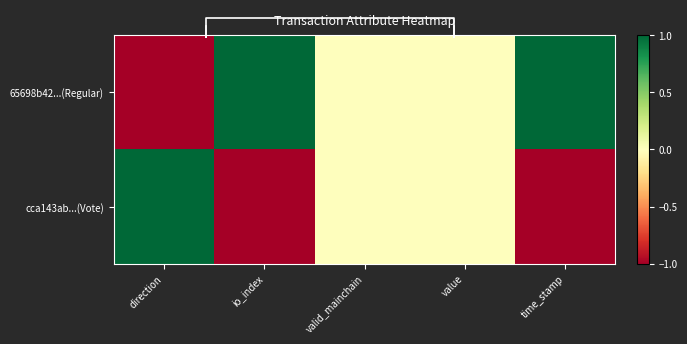

At which label does 65698b42...(Regular) first exceed 0?

io_index